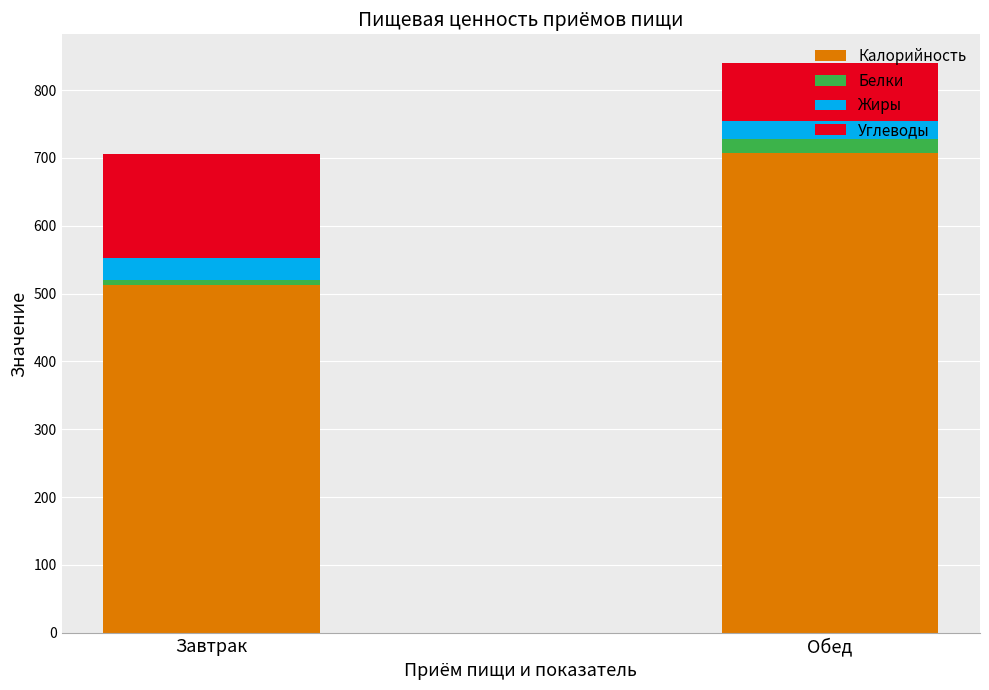

What is the approximate value of Калорийность at Обед?

707.5